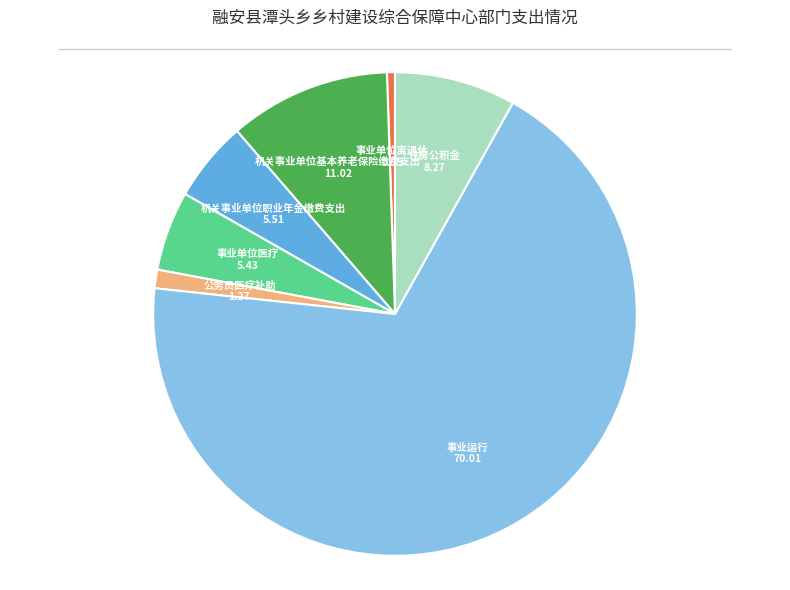

Is it true that 住房公积金 is 8% of the pie?

True